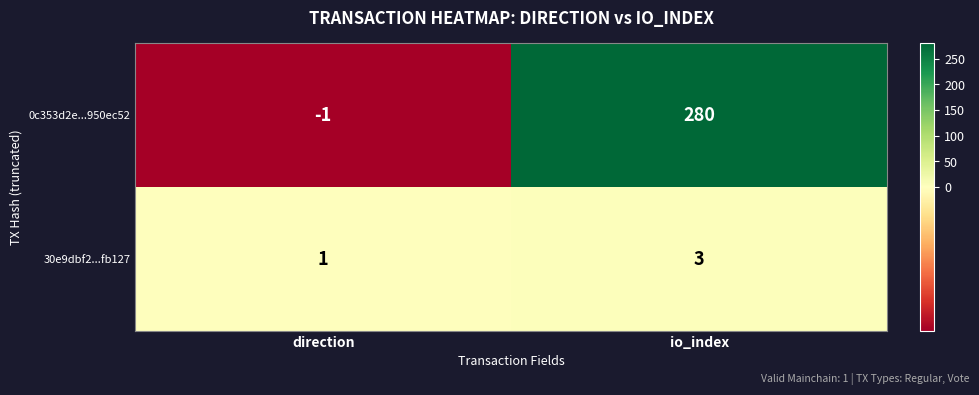

What is the difference between the highest and lowest values at direction?

2